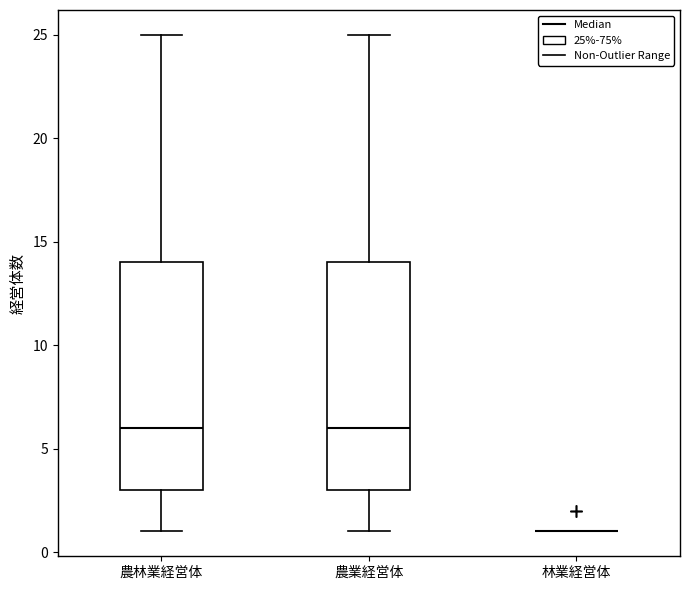

Reading left to right, transcribe this box plot: for each box, give where its median line is, the range the box spans, and where its two whiskers end, as read against the y-axis. The values are not printed on the chart, so give them approximately, as read against the axis.

農林業経営体: median 6, box 3 to 14, whiskers 1 to 25
農業経営体: median 6, box 3 to 14, whiskers 1 to 25
林業経営体: box collapsed to a line at 1, whiskers 1 to 1